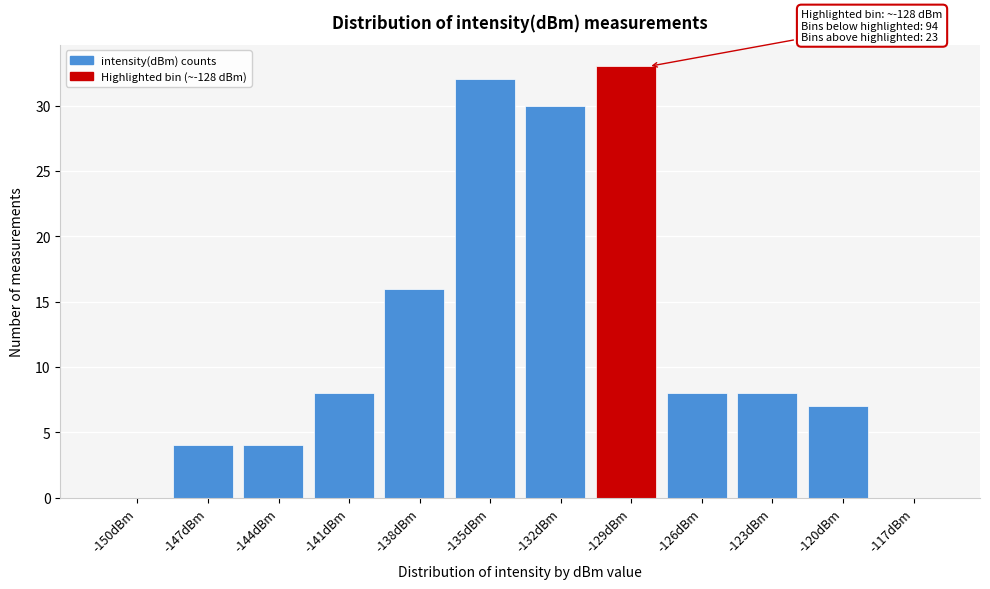

Reading left to right, list all the values displayed in this chart.

-150dBm=0	-147dBm=4	-144dBm=4	-141dBm=8	-138dBm=16	-135dBm=32	-132dBm=30	-129dBm=33	-126dBm=8	-123dBm=8	-120dBm=7	-117dBm=0